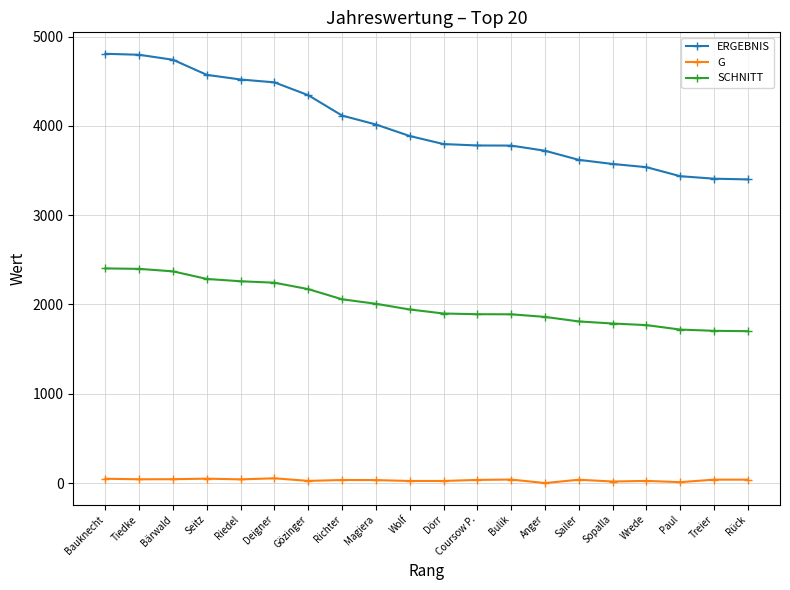

At how many categories does at least one series exceed 2468?

20